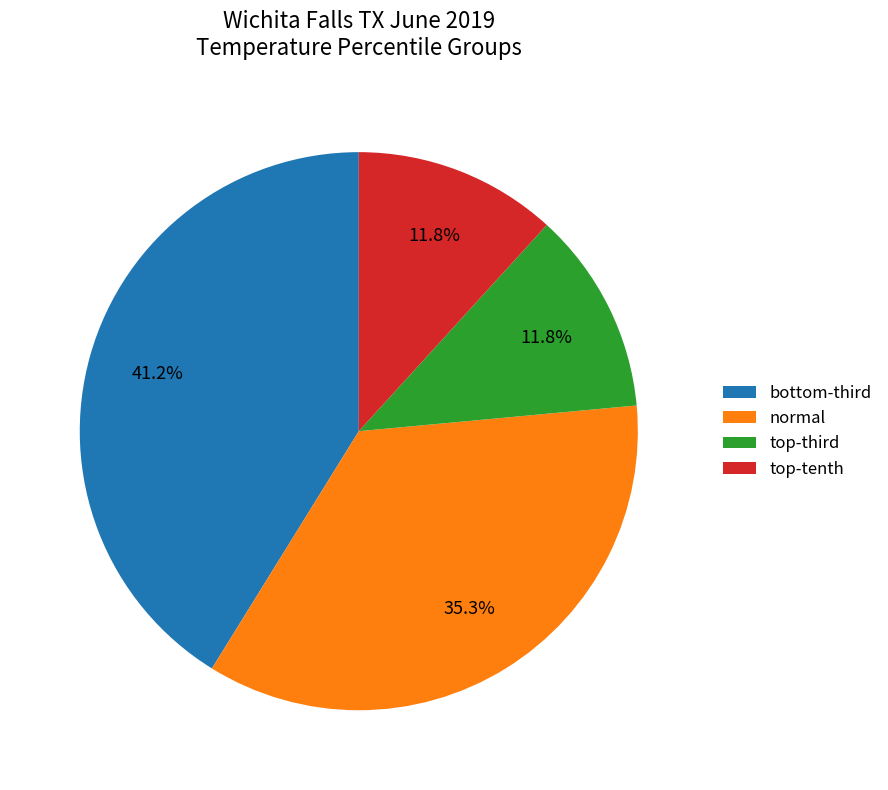

Is normal the majority of the pie?

No